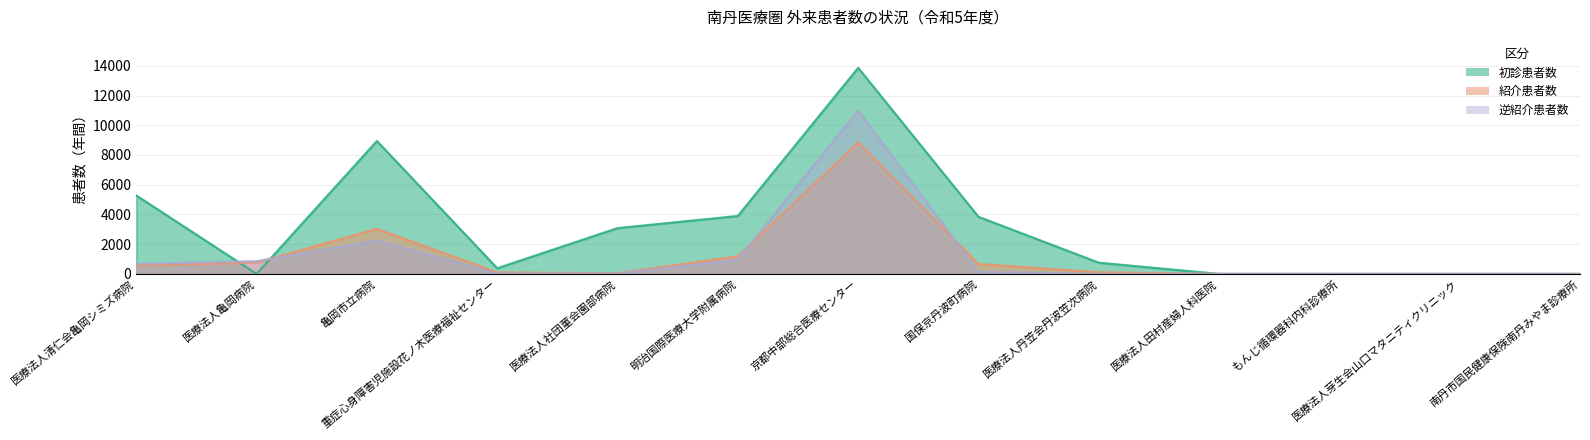

True or false: 初診患者数 and 逆紹介患者数 cross at least once.

True